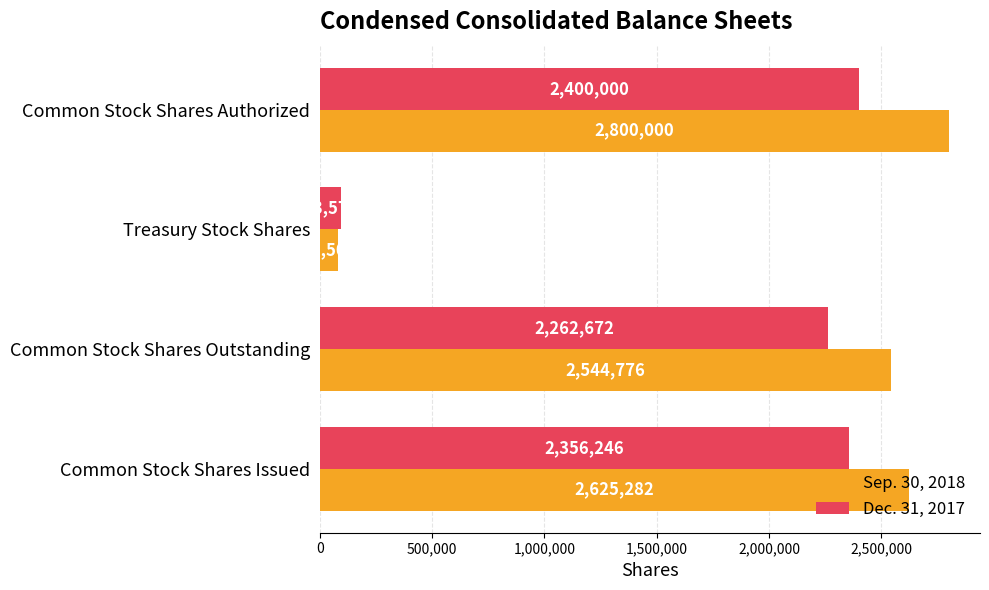

Where is Dec. 31, 2017 nearest to the value 1246787?

Common Stock Shares Outstanding